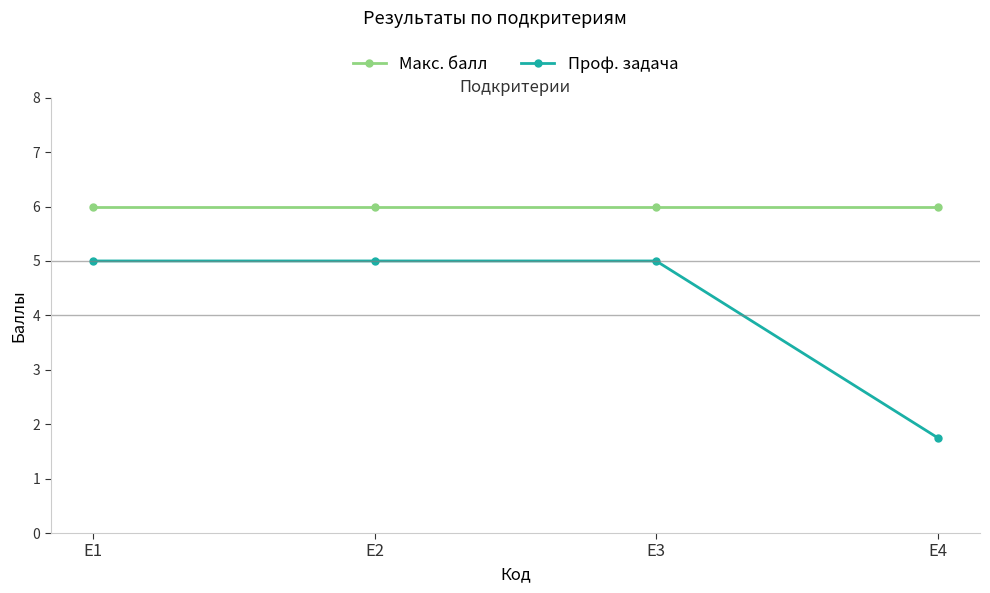

Read the Макс. балл value at Е2.

6.0